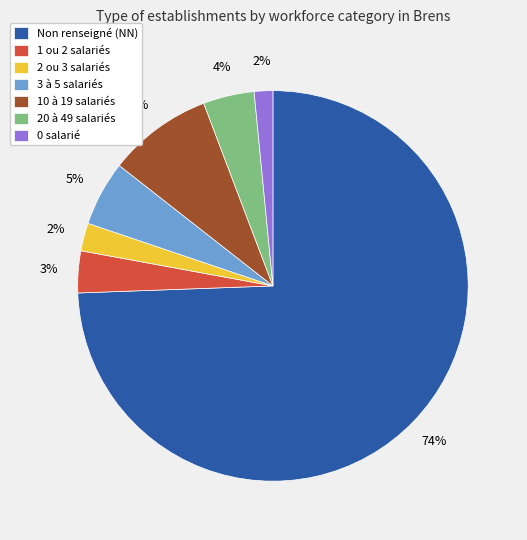

The Non renseigné (NN) slice represents 74% of the pie. True or false?

True